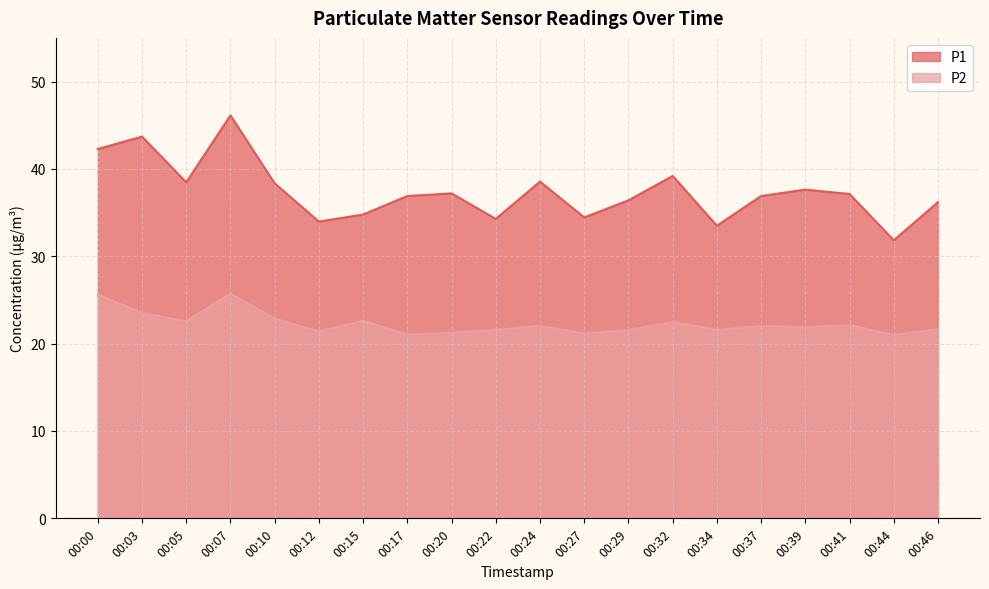

Reading left to right, list all the values displayed in this chart.

P1: 00:00=42.3	00:03=43.7	00:05=38.5	00:07=46.1	00:10=38.4	00:12=34.0	00:15=34.8	00:17=36.9	00:20=37.2	00:22=34.3	00:24=38.5	00:27=34.5	00:29=36.4	00:32=39.2	00:34=33.5	00:37=36.9	00:39=37.6	00:41=37.1	00:44=31.8	00:46=36.2
P2: 00:00=25.6	00:03=23.5	00:05=22.6	00:07=25.7	00:10=22.9	00:12=21.4	00:15=22.6	00:17=21.0	00:20=21.2	00:22=21.6	00:24=22.0	00:27=21.1	00:29=21.6	00:32=22.5	00:34=21.6	00:37=22.0	00:39=21.9	00:41=22.1	00:44=21.0	00:46=21.6